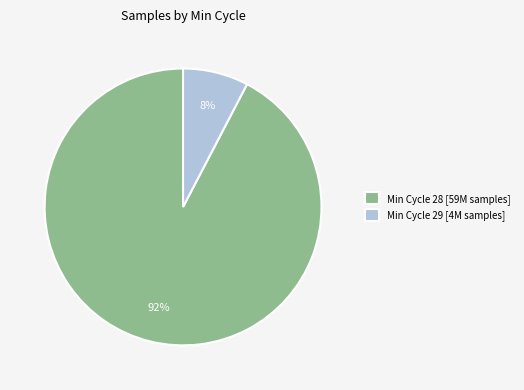

Is there a majority slice in this chart?

Yes